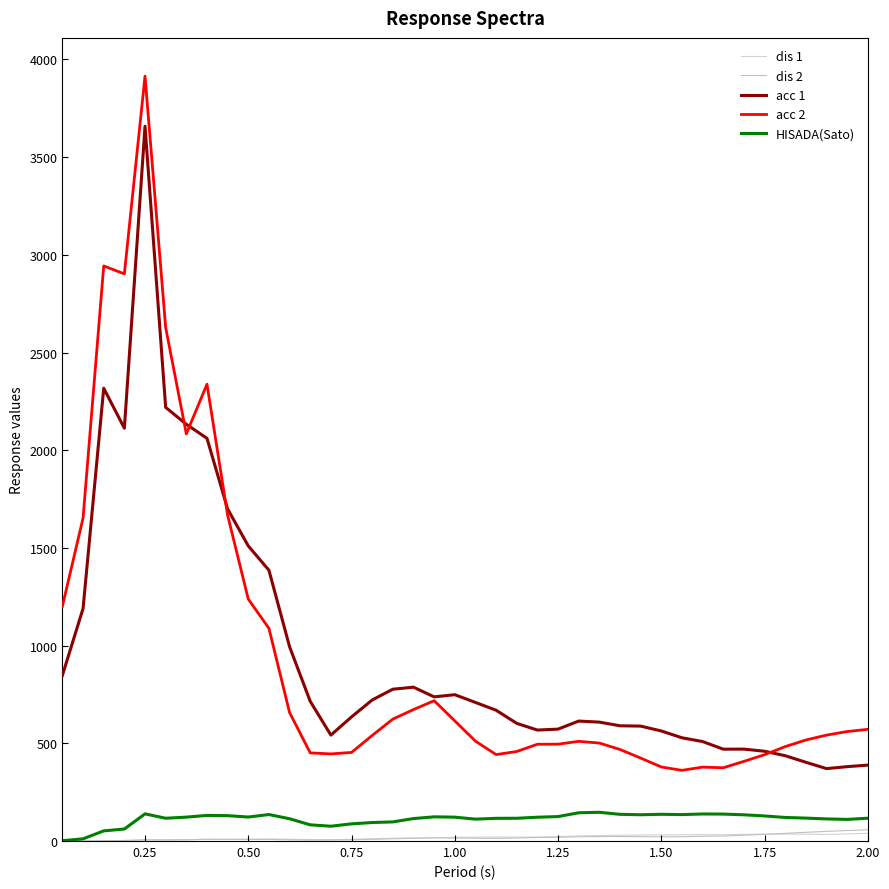

Is this an area chart (filled region under the line)?

No